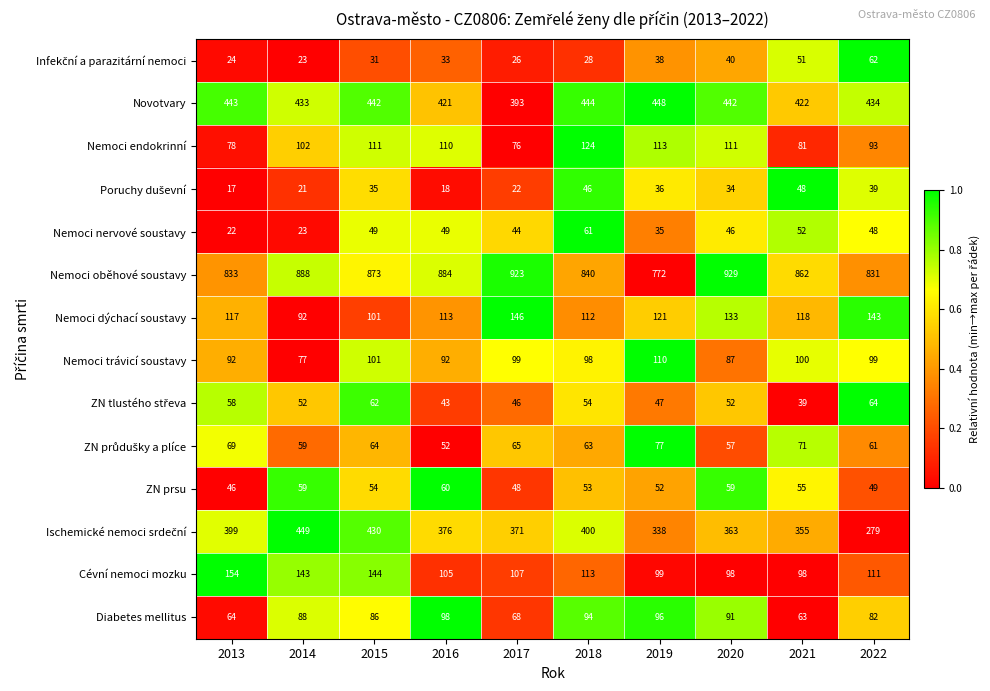

True or false: Nemoci oběhové soustavy has a value of 929 at 2020.

True